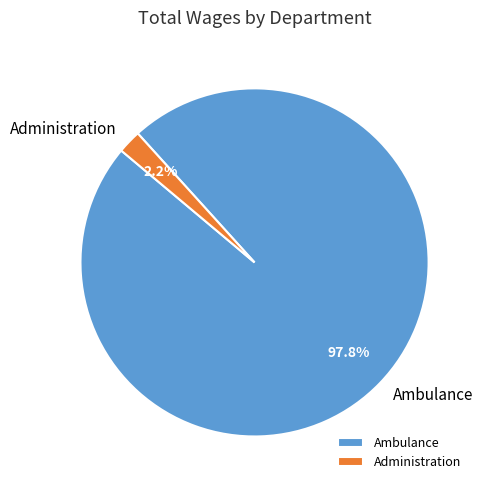

How many slices are in this pie chart?

2